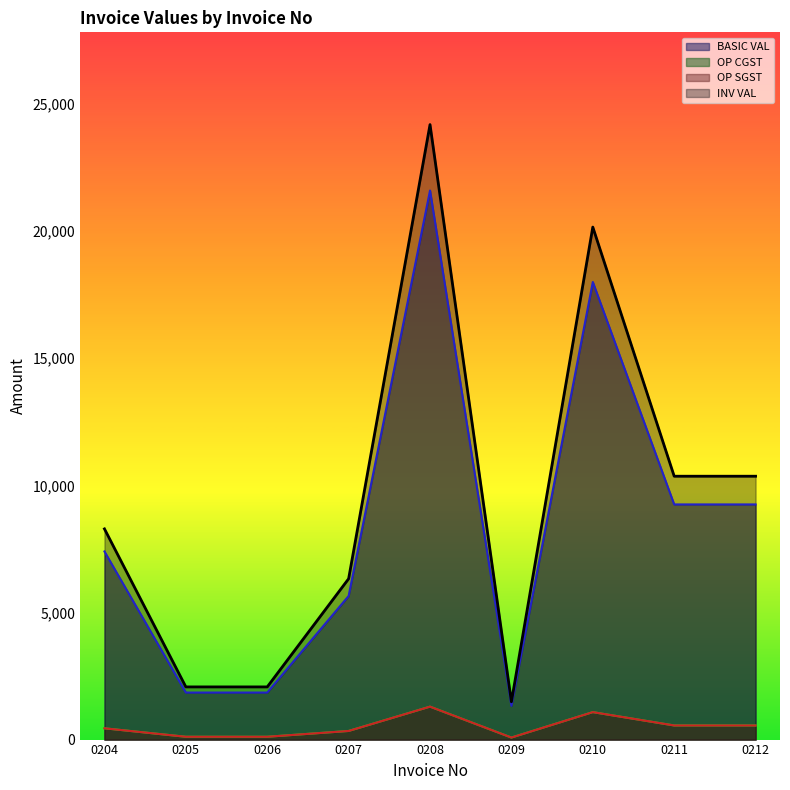

Is it true that BASIC VAL equals 7765.7 at 0210?

False